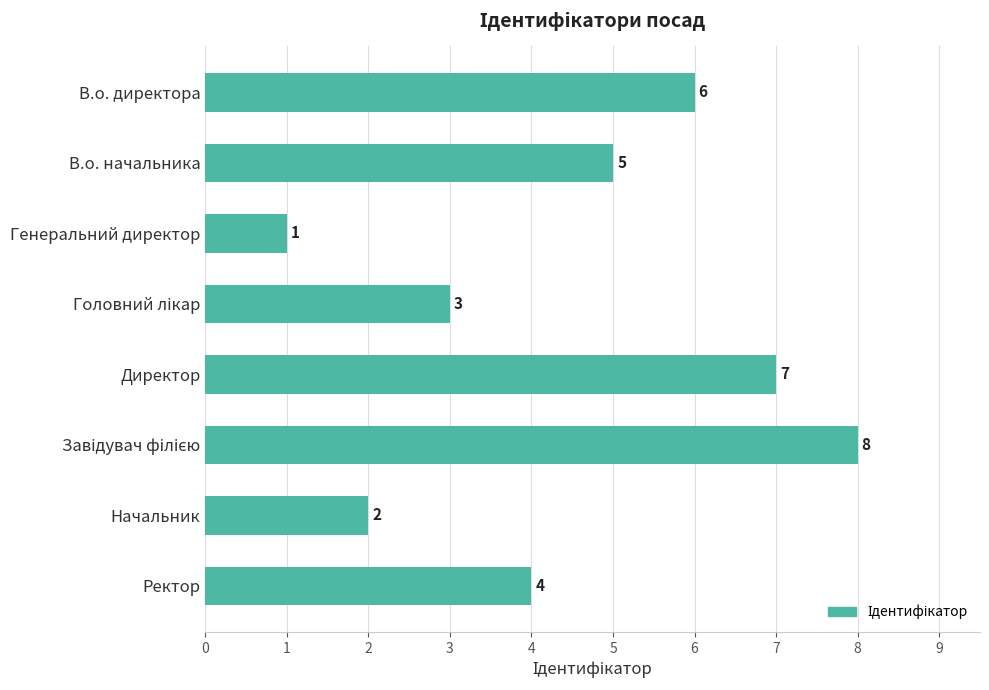

Count the values in the range 3 to 7.

5